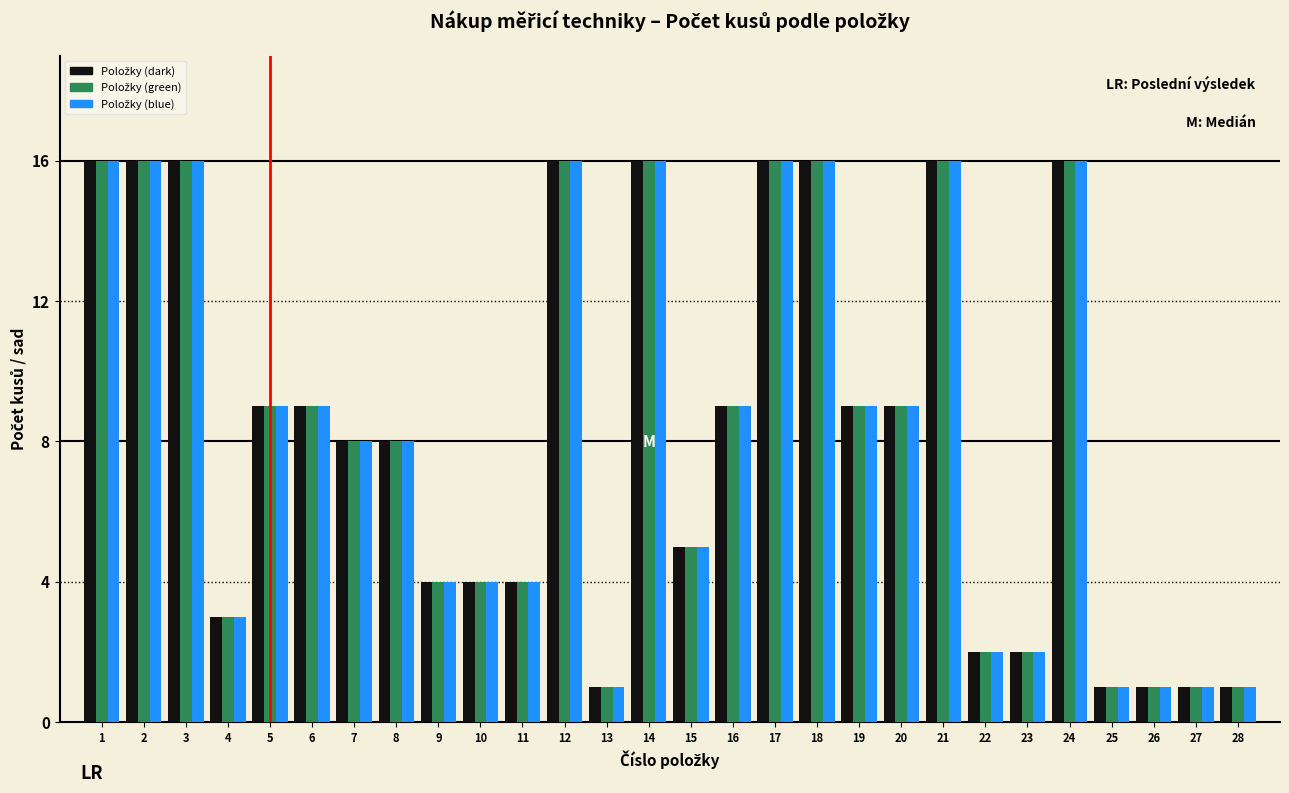

What is the maximum value shown in the chart?

16